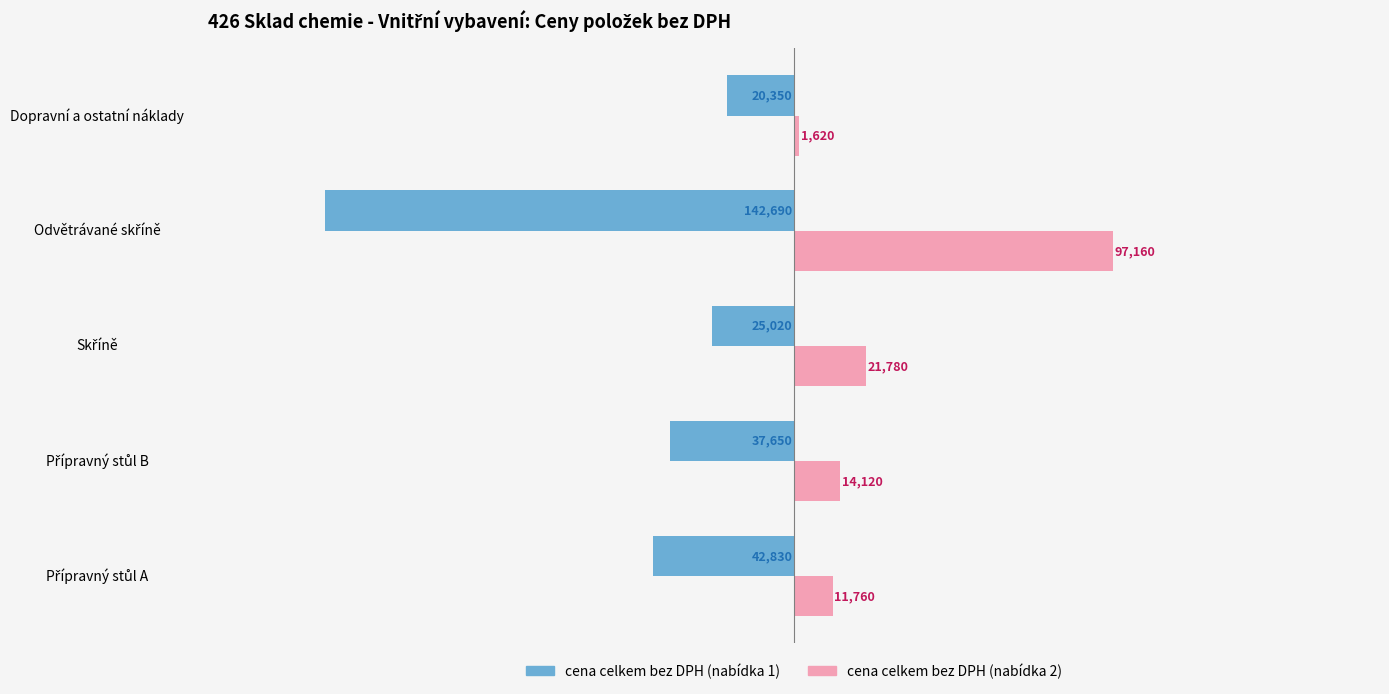

What is the sum of all cena celkem bez DPH (nabídka 1) values?

-268540